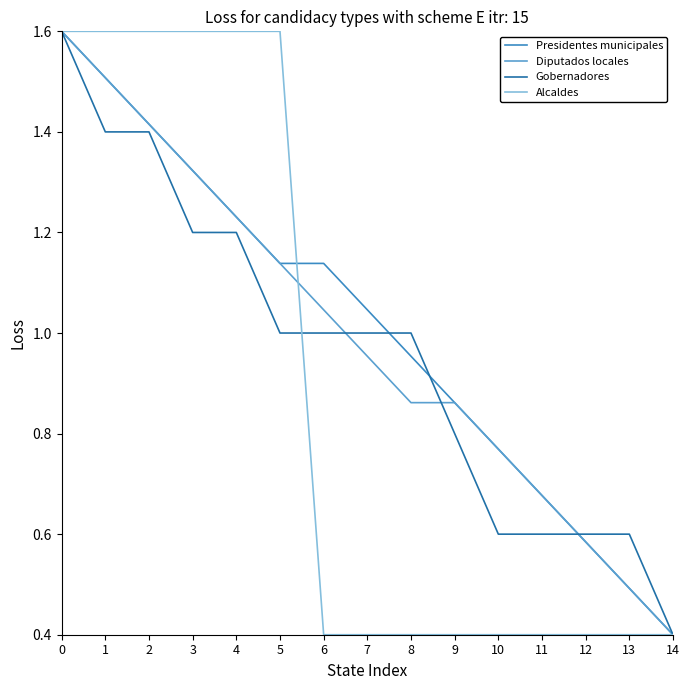

Is the value of Gobernadores at 3 greater than the value of Presidentes municipales at 7?

Yes